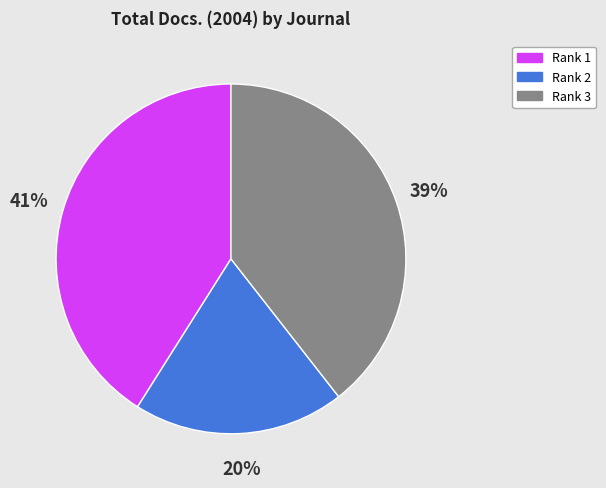

Is there a majority slice in this chart?

No